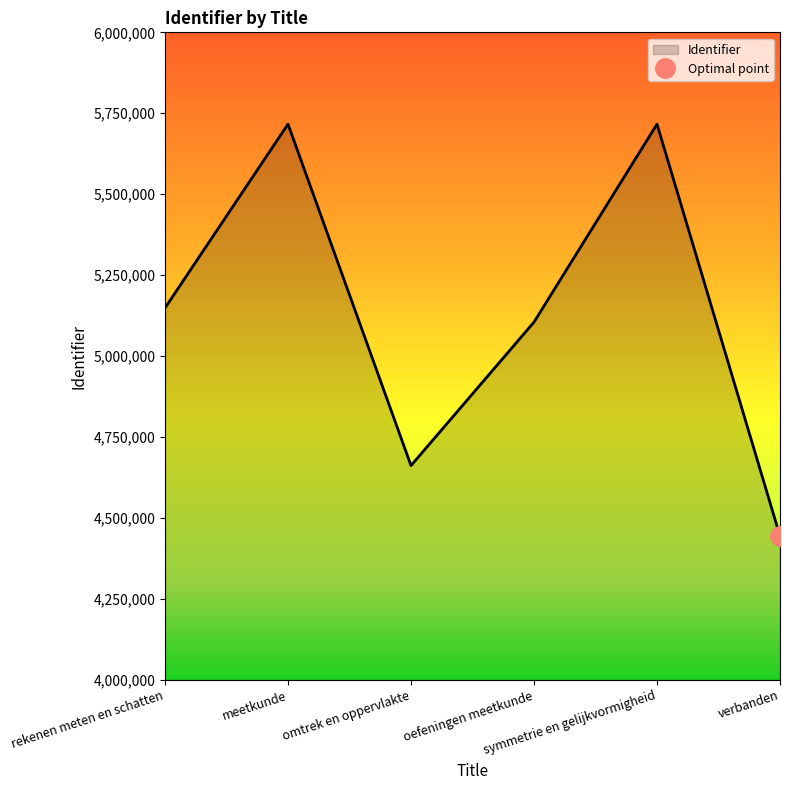

Rank the categories by value from lowest to highest.

verbanden, omtrek en oppervlakte, oefeningen meetkunde, rekenen meten en schatten, meetkunde, symmetrie en gelijkvormigheid